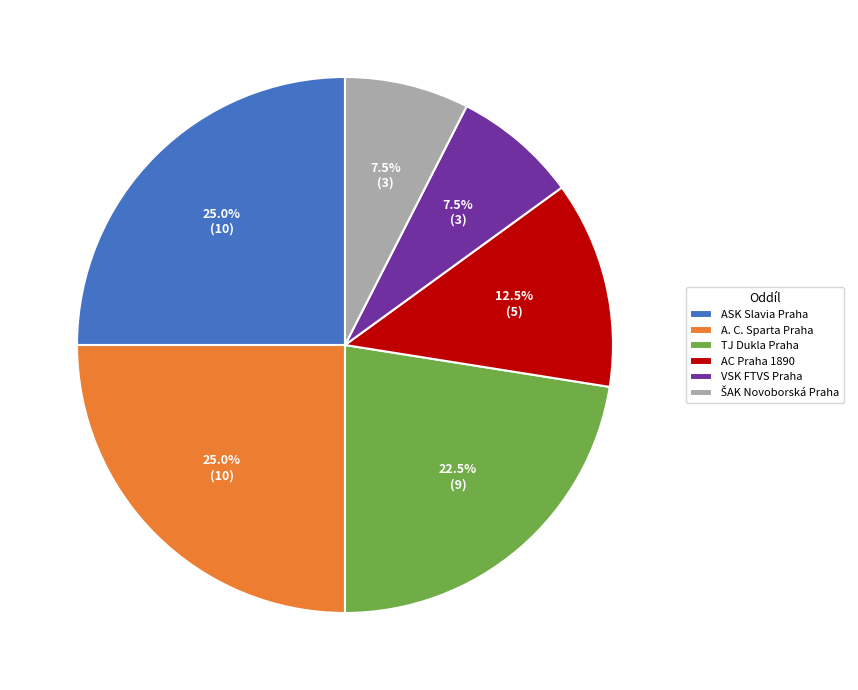

Between A. C. Sparta Praha and TJ Dukla Praha, which is larger?

A. C. Sparta Praha